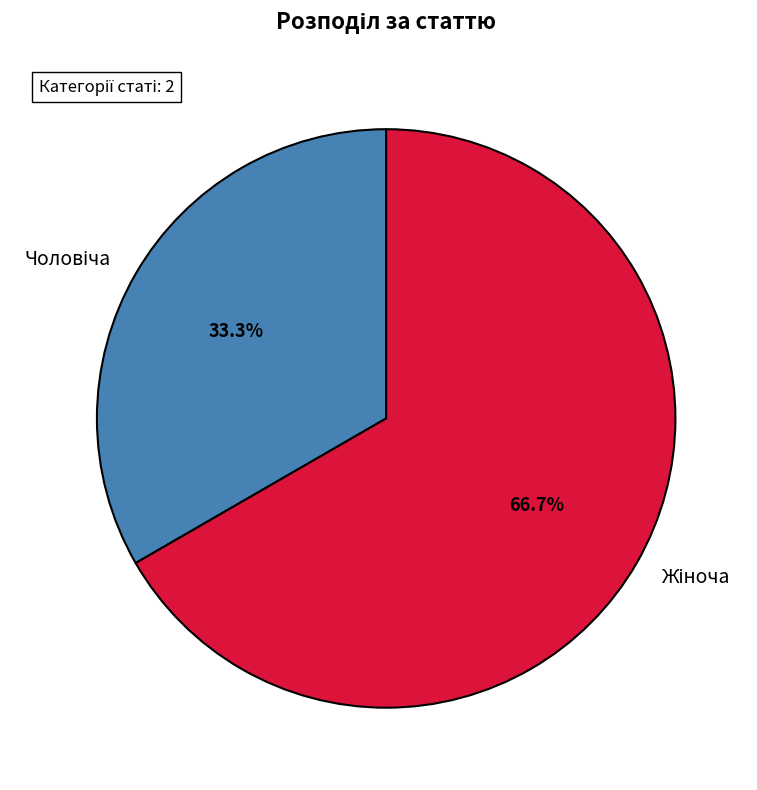

Is there any slice that represents more than half of the pie?

Yes